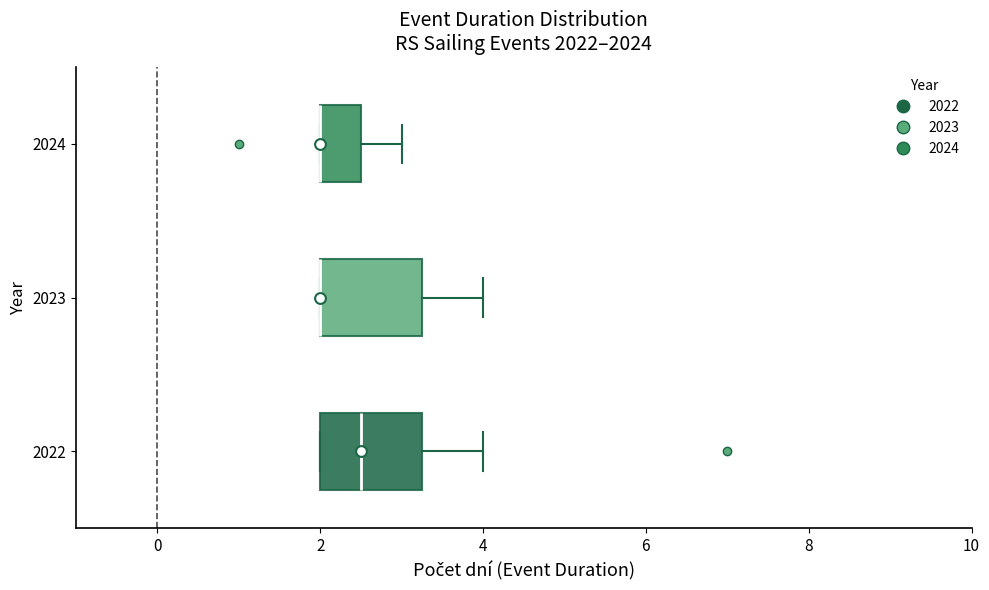

Reading bottom to top, transcribe this box plot: for each box, give where its median line is, the range the box spans, and where its two whiskers end, as read against the x-axis. The values are not printed on the chart, so give them approximately, as read against the axis.

2022: median 2.6, box 2.0 to 3.2, whiskers 2.0 to 4.0
2023: median 2.0 (drawn on the box's left edge), box 2.0 to 3.2, whiskers 2.0 to 4.0
2024: median 2.0 (drawn on the box's left edge), box 2.0 to 2.6, whiskers 2.0 to 3.0